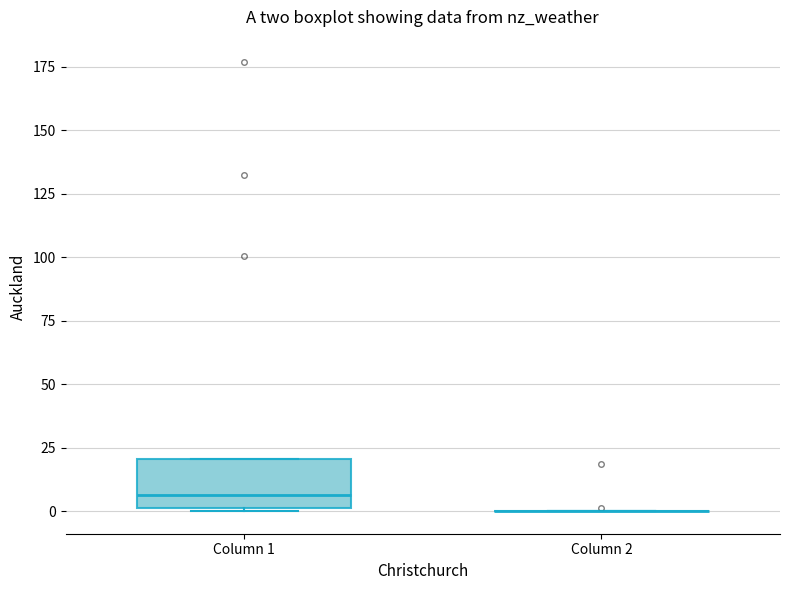

Reading left to right, transcribe this box plot: for each box, give where its median line is, the range the box spans, and where its two whiskers end, as read against the y-axis. The values are not printed on the chart, so give them approximately, as read against the axis.

Column 1: median 5, box 0 to 20, whiskers 0 to 20
Column 2: box collapsed to a line at 0, whiskers 0 to 0